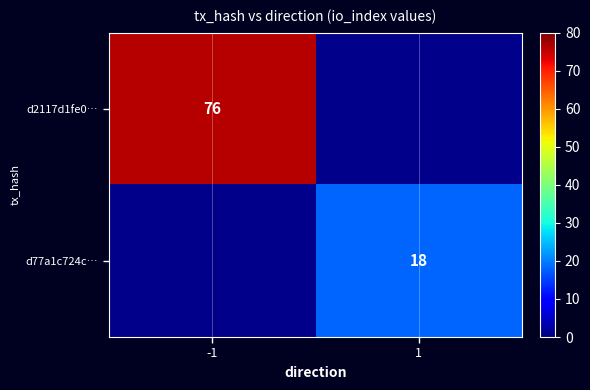

The d77a1c724c… series shows 18 at 1. True or false?

True